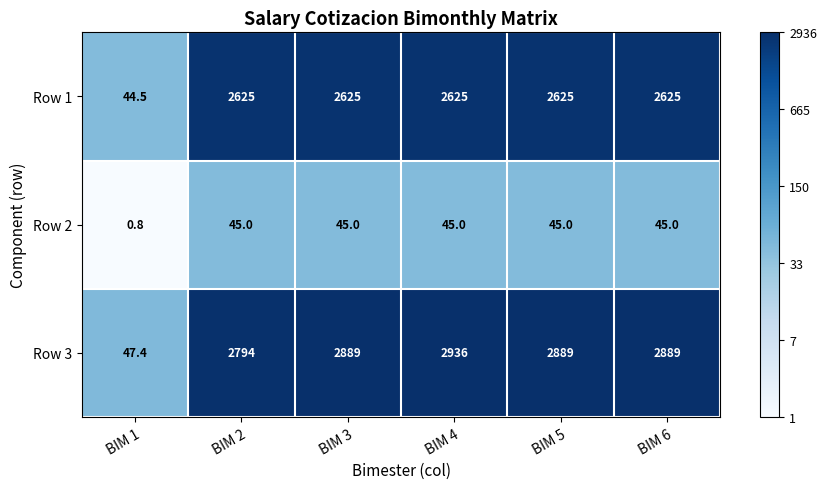

Reading left to right, list all the values displayed in this chart.

Row 1: BIM 1=44.5	BIM 2=2625.0	BIM 3=2625.0	BIM 4=2625.0	BIM 5=2625.0	BIM 6=2625.0
Row 2: BIM 1=0.8	BIM 2=45.0	BIM 3=45.0	BIM 4=45.0	BIM 5=45.0	BIM 6=45.0
Row 3: BIM 1=47.4	BIM 2=2794.0	BIM 3=2889.0	BIM 4=2936.0	BIM 5=2889.0	BIM 6=2889.0